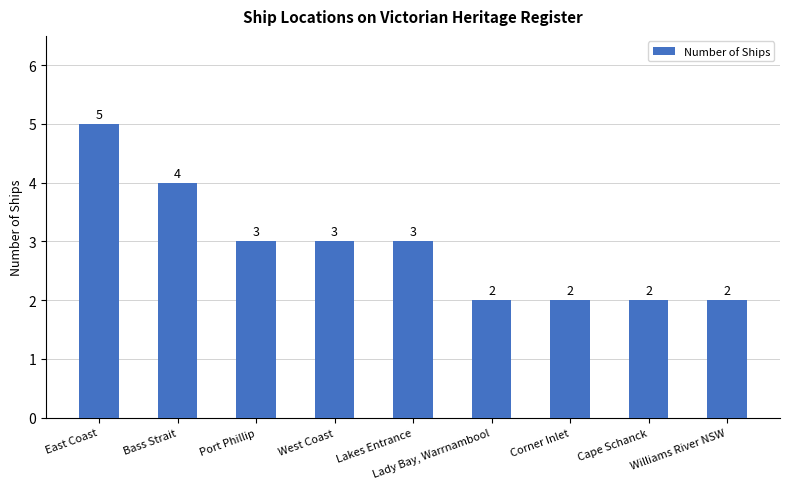

Reading right to left, transcribe all the data shown in this chart.

2	2	2	2	3	3	3	4	5